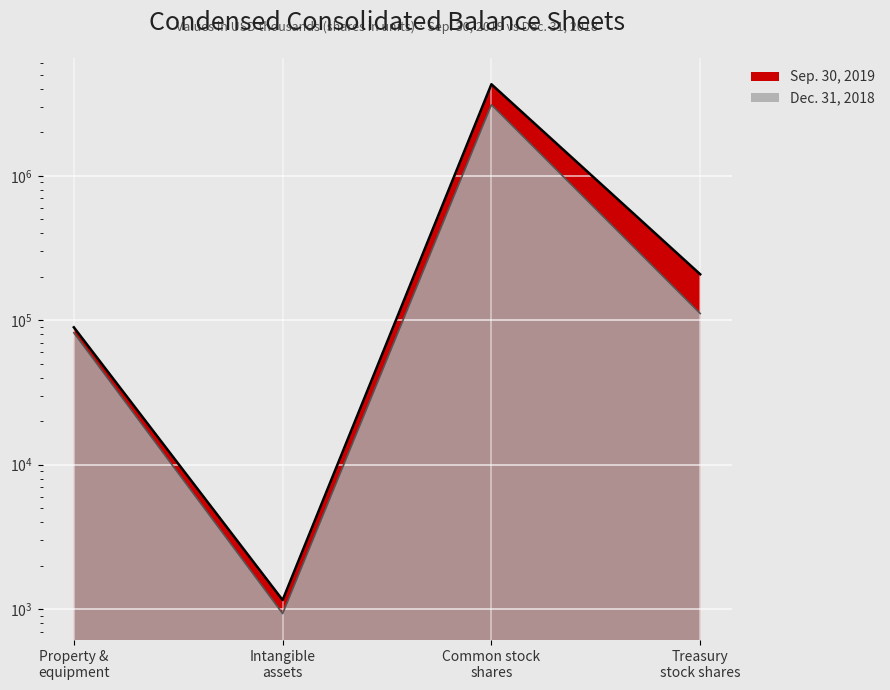

True or false: Sep. 30, 2019 and Dec. 31, 2018 cross at least once.

False